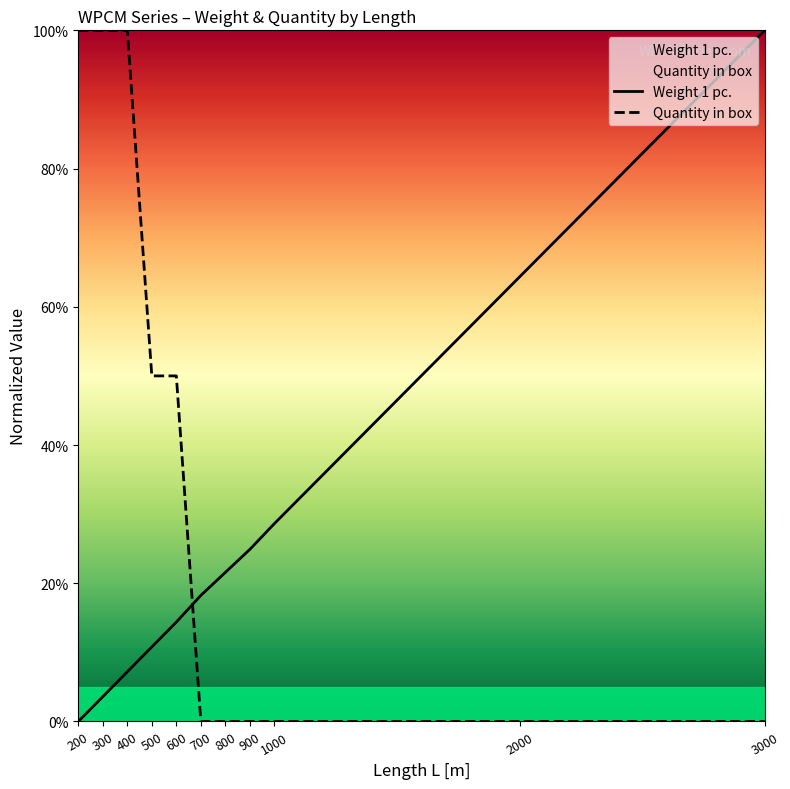

At which category is the sum across all series the highest?

400